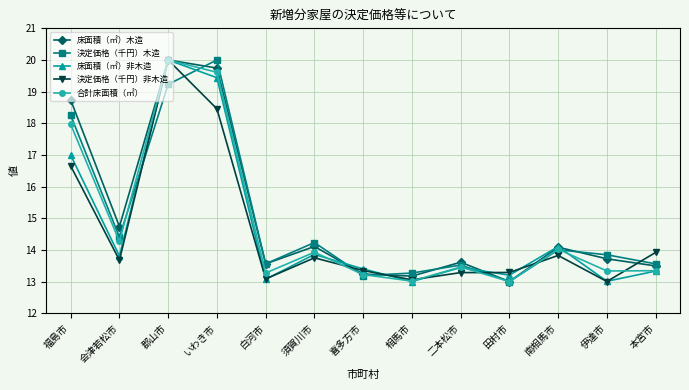

What is the difference between the 決定価格（千円）非木造 values at 本宮市 and 郡山市?

6.1